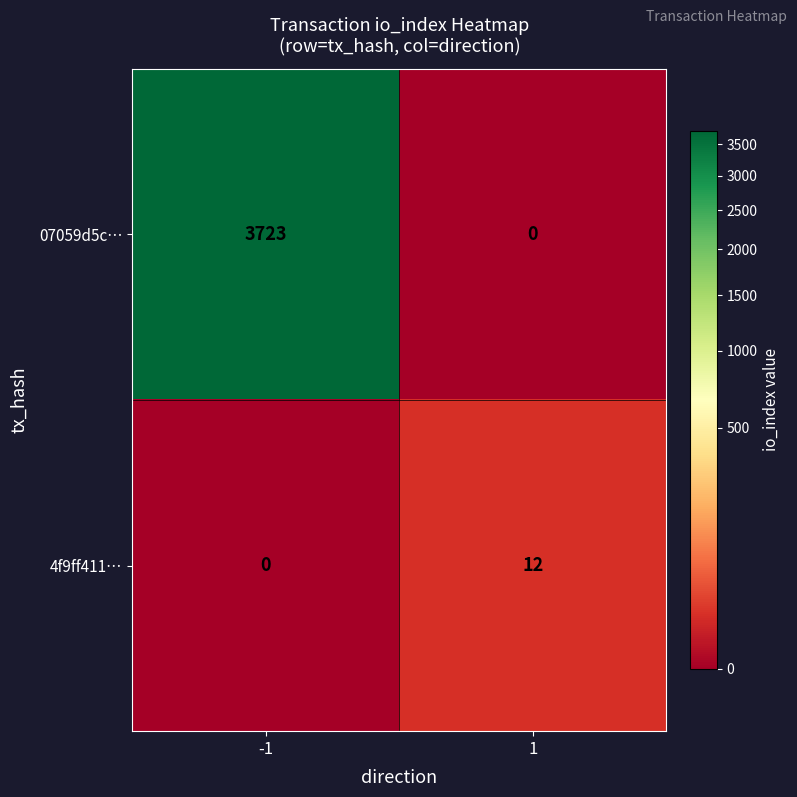

What is the average value of the 07059d5c… series?

1862